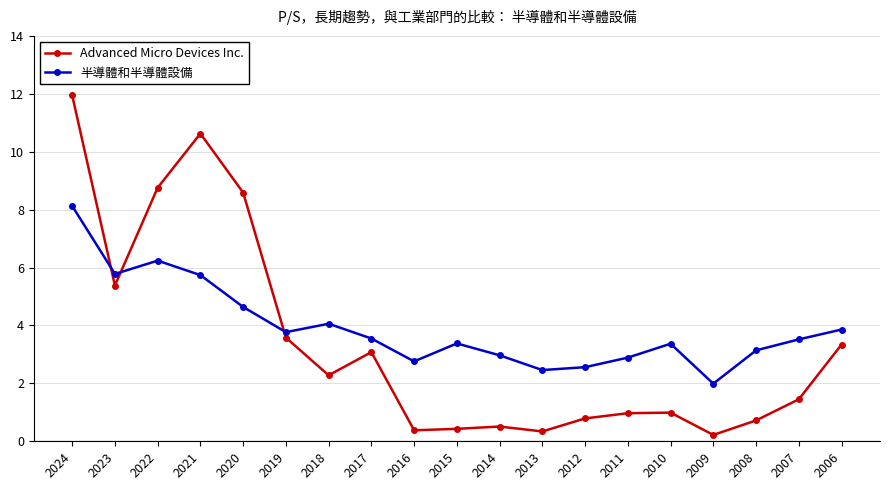

Which series has the widest spread of values?

Advanced Micro Devices Inc.